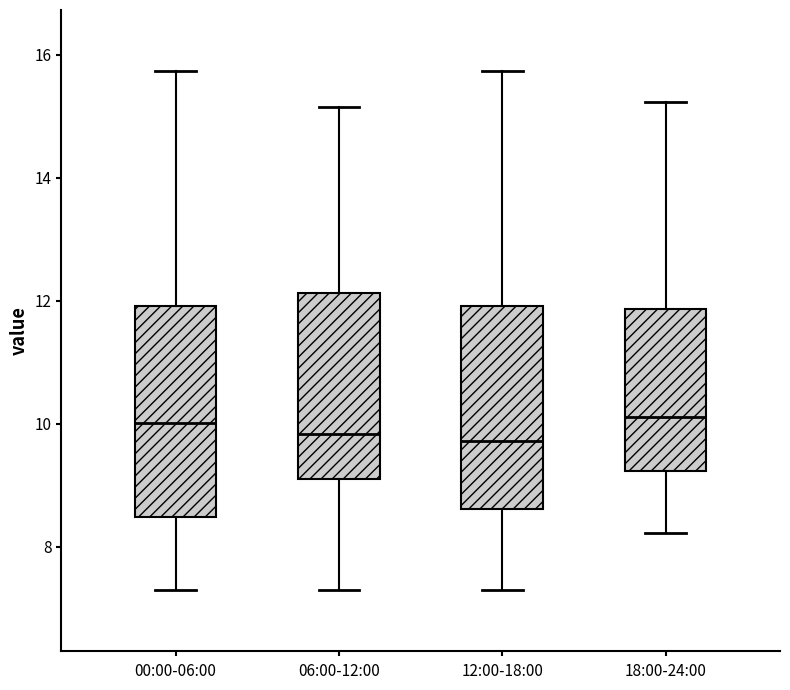

Reading left to right, read every box against the y-axis: the position of its median line, the range the box covers, and the ends of its whiskers. The values are not printed on the chart, so give them approximately, as read against the axis.

00:00-06:00: median 10.0, box 8.4 to 12.0, whiskers 7.4 to 15.8
06:00-12:00: median 9.8, box 9.0 to 12.2, whiskers 7.4 to 15.2
12:00-18:00: median 9.8, box 8.6 to 12.0, whiskers 7.4 to 15.8
18:00-24:00: median 10.2, box 9.2 to 11.8, whiskers 8.2 to 15.2